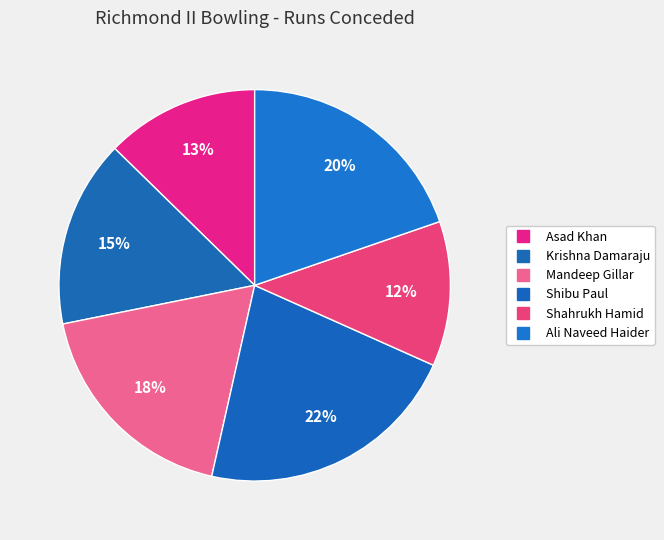

What is the largest slice in the pie chart?

Shibu Paul